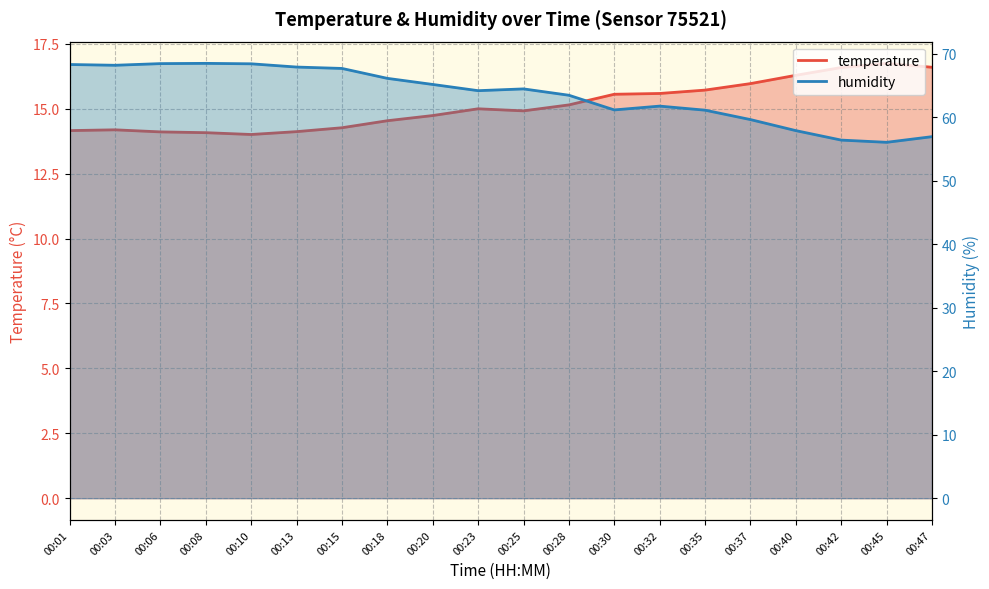

How many interior local valleys does the humidity series have?

4